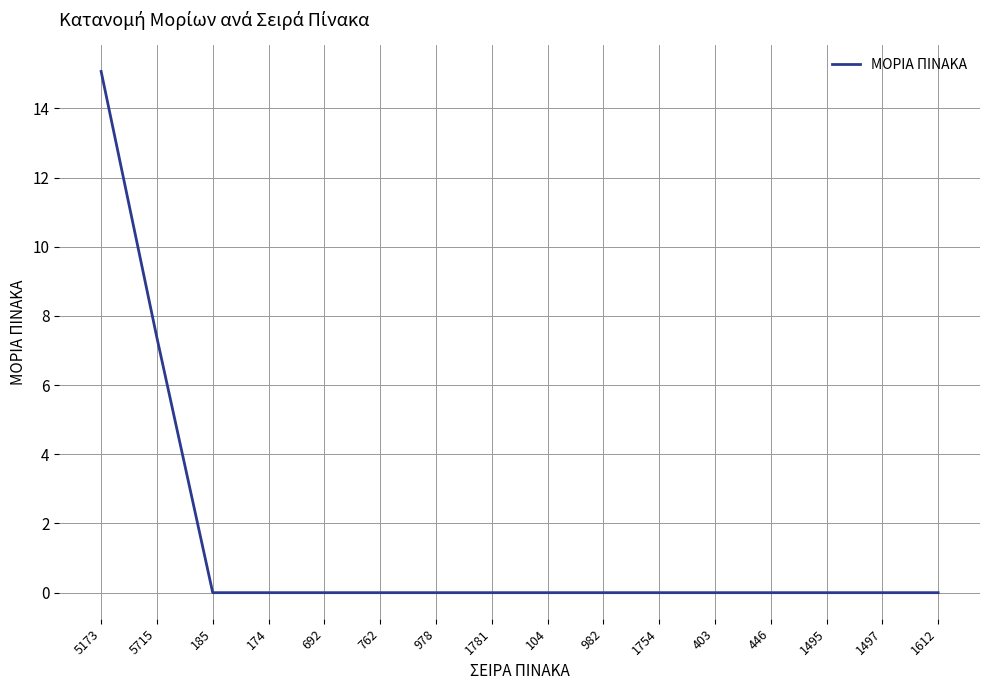

The chart shows a value of -6.1 at 446. True or false?

False